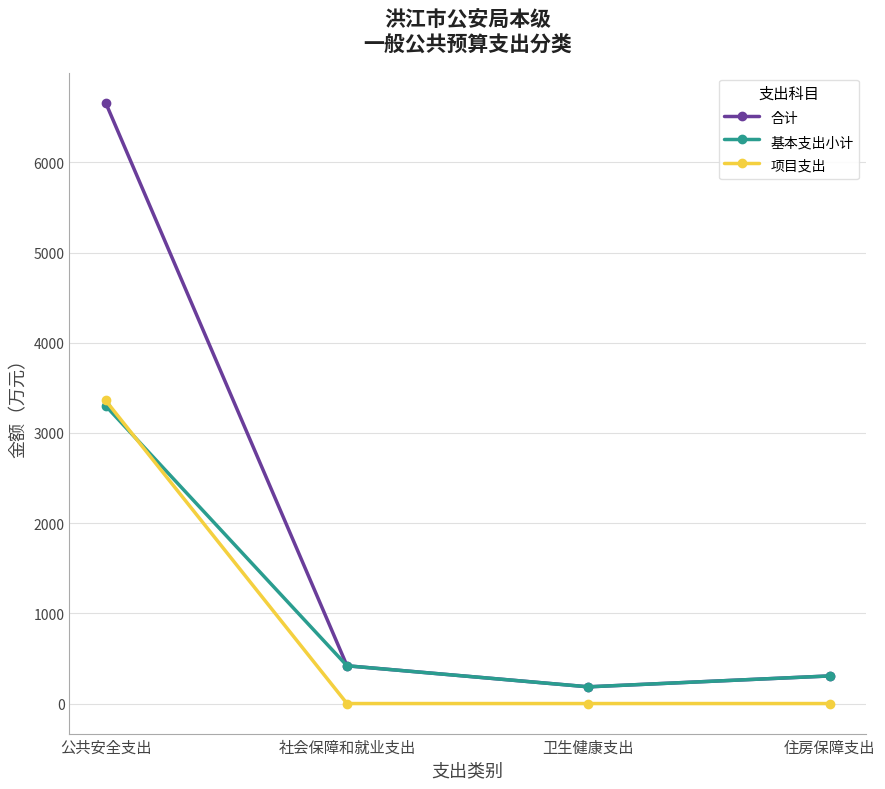

The 基本支出小计 series shows 1564.8 at 公共安全支出. True or false?

False